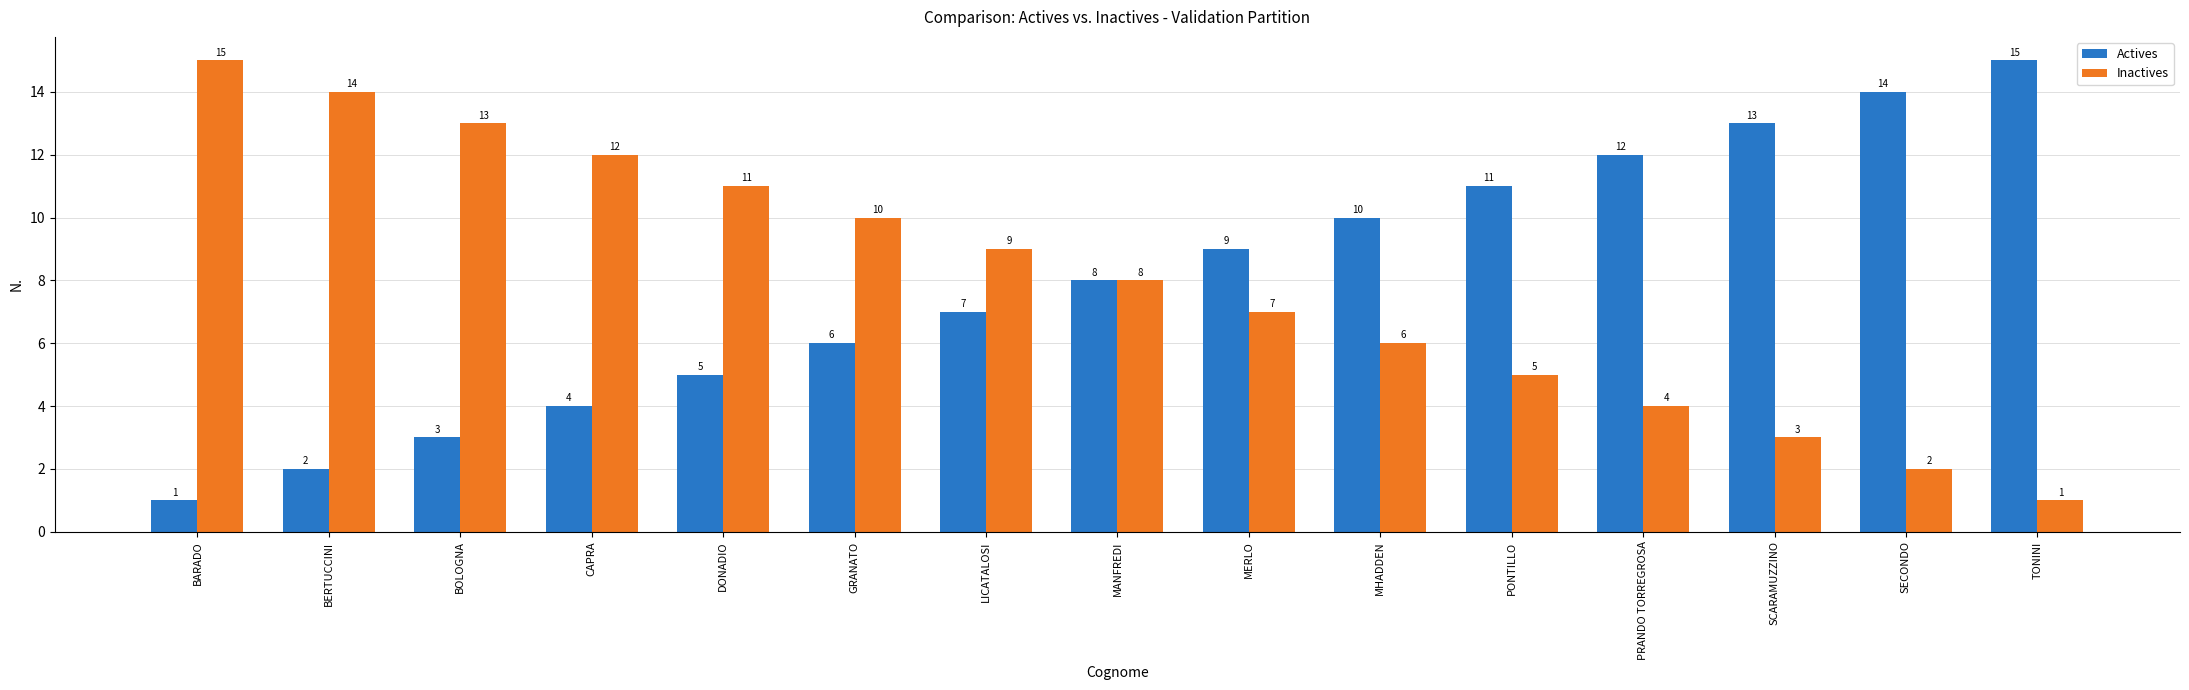

Reading left to right, what are all the values shown in this chart?

Actives: 1	2	3	4	5	6	7	8	9	10	11	12	13	14	15
Inactives: 15	14	13	12	11	10	9	8	7	6	5	4	3	2	1